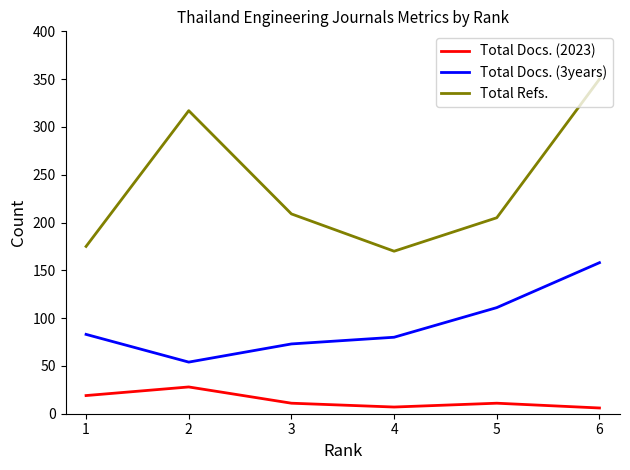

At which category is the sum across all series the highest?

6